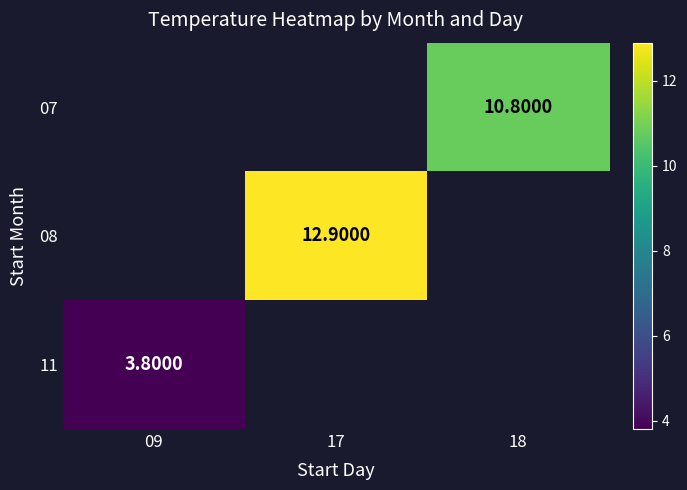

Is the value of 08 at 17 greater than the value of 07 at 18?

Yes